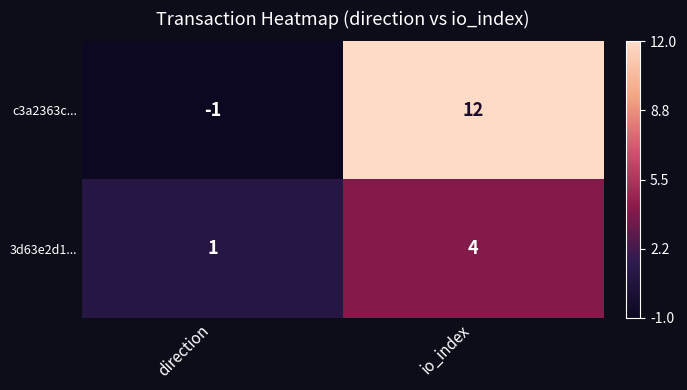

Is it true that 3d63e2d1... equals 2 at io_index?

False